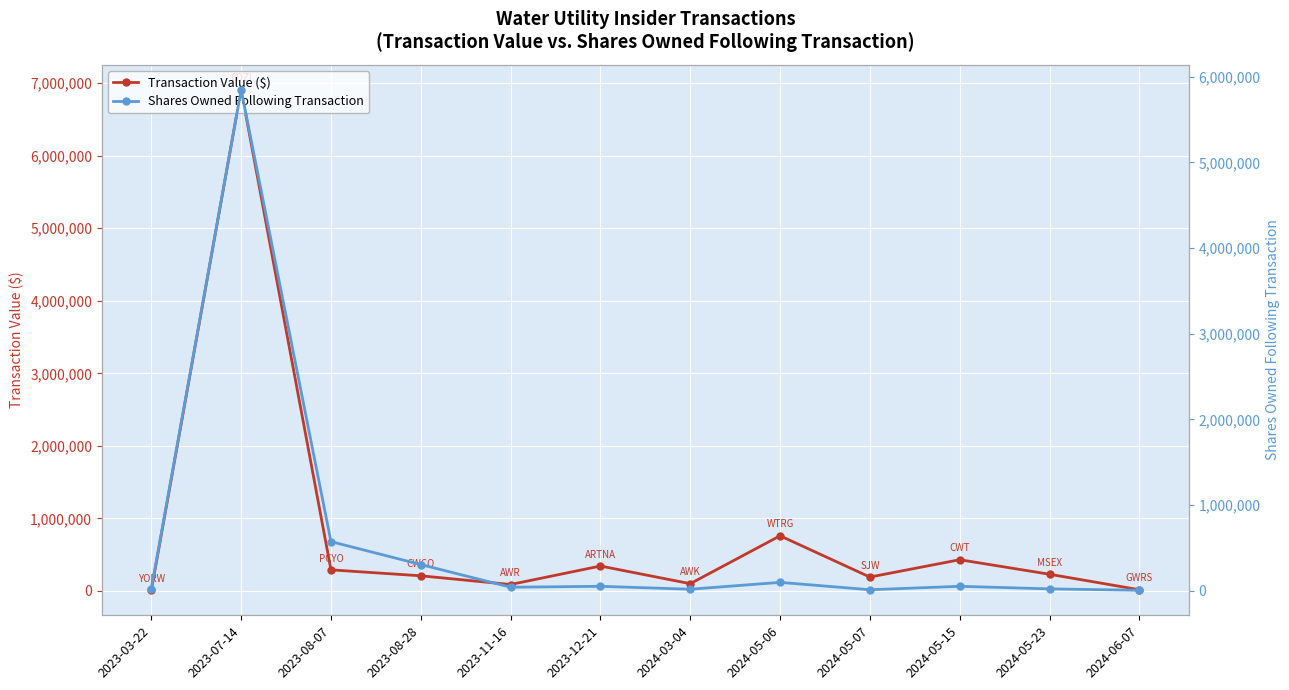

Reading right to left, extract all data points from this chart.

Transaction Value ($): 2024-06-07=17364	2024-05-23=230847	2024-05-15=431026	2024-05-07=192108	2024-05-06=760941	2024-03-04=100814	2023-12-21=344283	2023-11-16=89404	2023-08-28=209510	2023-08-07=291374	2023-07-14=6907859	2023-03-22=9932
Shares Owned Following Transaction: 2024-06-07=3847	2024-05-23=20162	2024-05-15=50185	2024-05-07=10222	2024-05-06=96178	2024-03-04=16240	2023-12-21=50240	2023-11-16=39492	2023-08-28=304425	2023-08-07=572141	2023-07-14=5847368	2023-03-22=22925